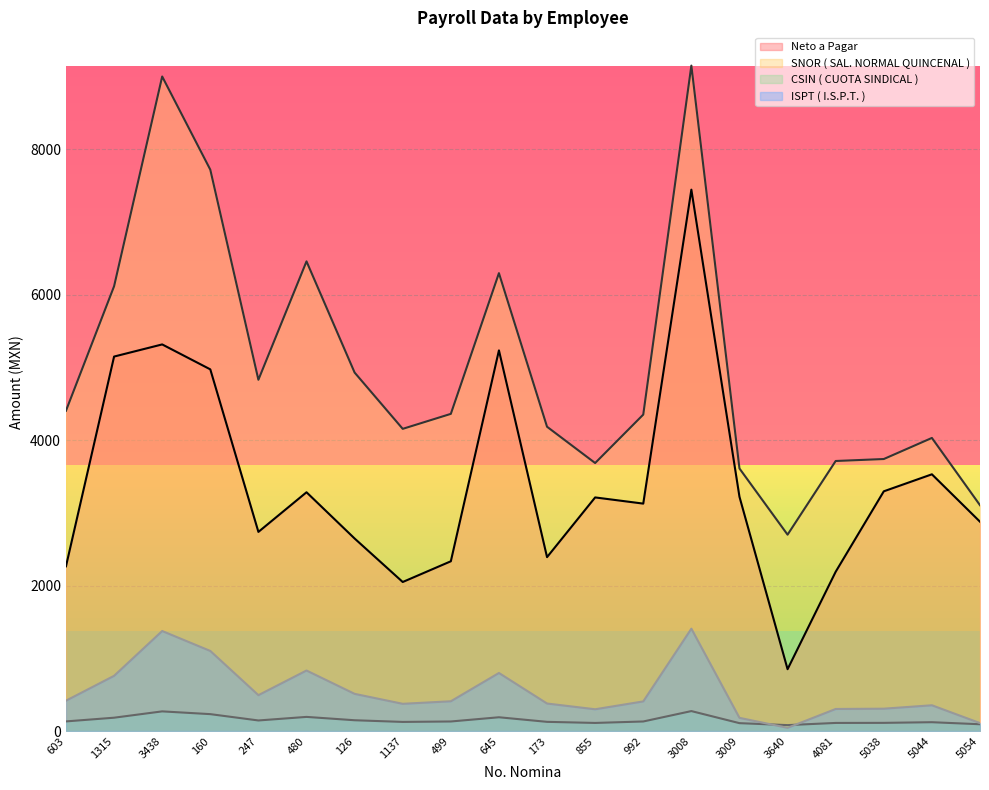

Between 603 and 1137, which is larger?

603